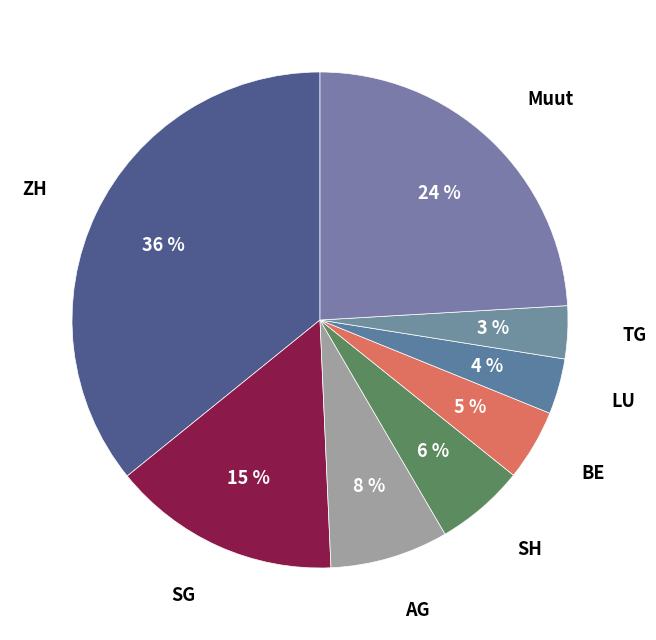

Is it true that TG is 3% of the pie?

True